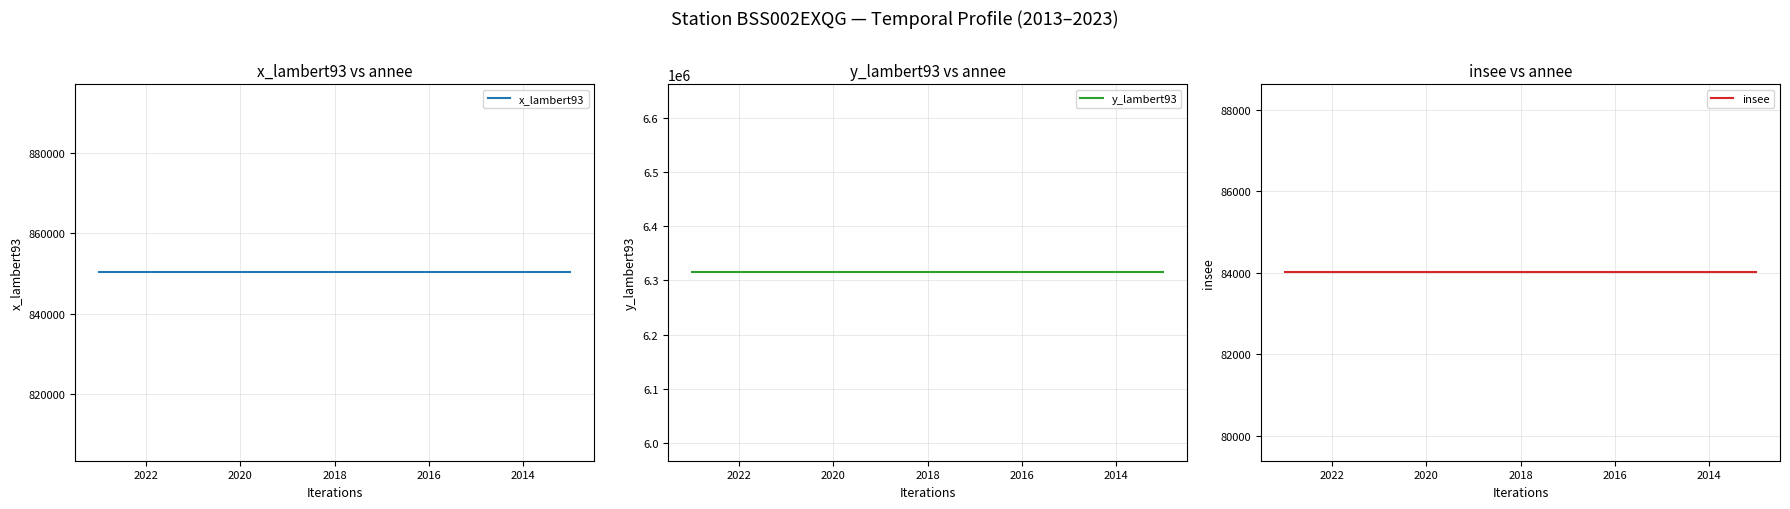

What is the label of the 8th point from the right?

2020